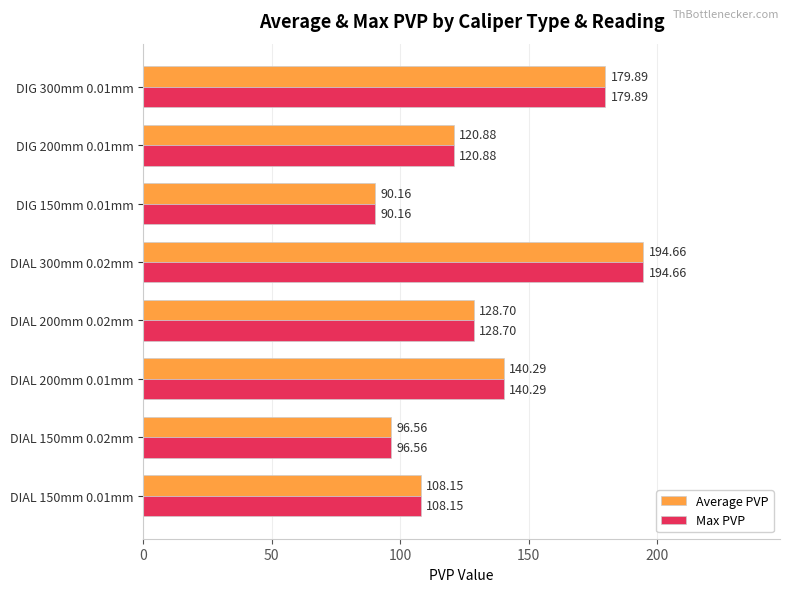

At which category is the sum across all series the highest?

DIAL 300mm 0.02mm